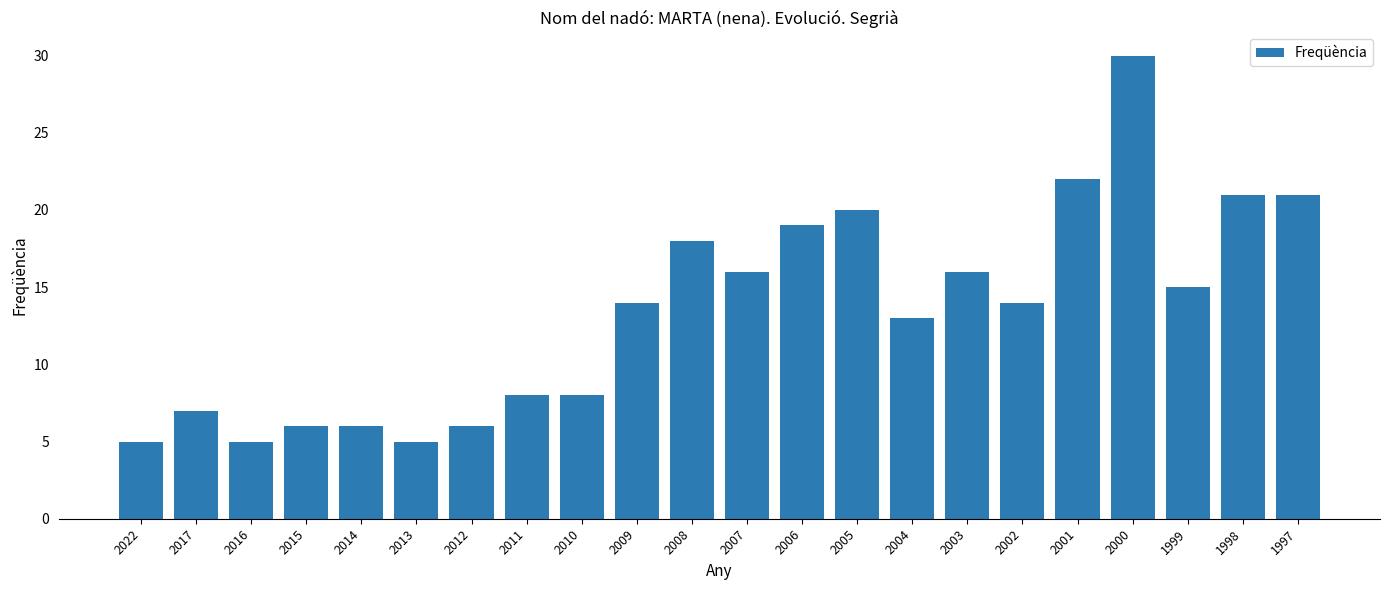

What is the value of the 5th bar from the left?

6